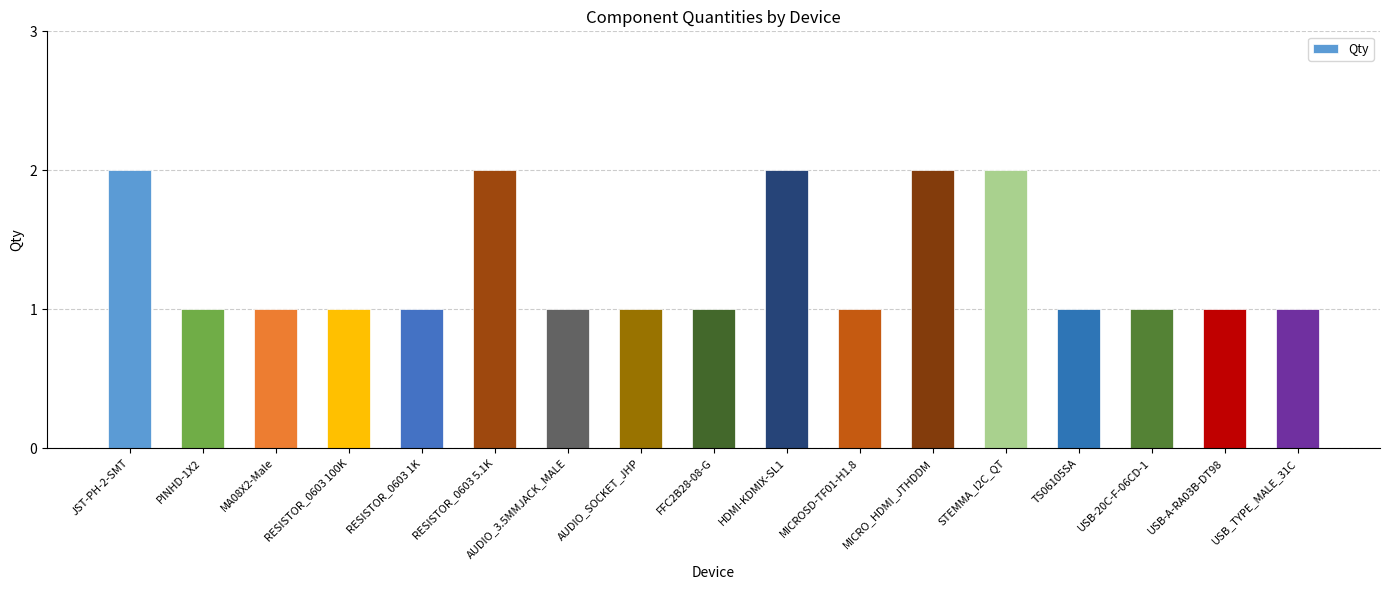

What is the difference between the second highest and second lowest values?

1